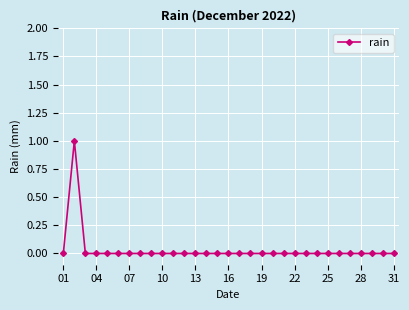

Count the values in the range 0 to 1.

31